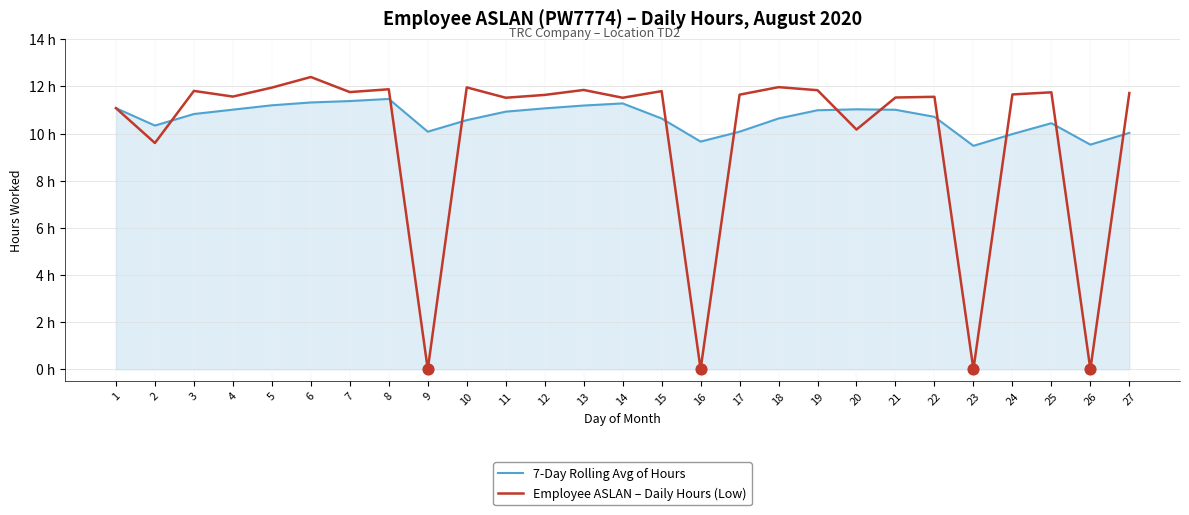

Does the chart have visible grid lines?

Yes